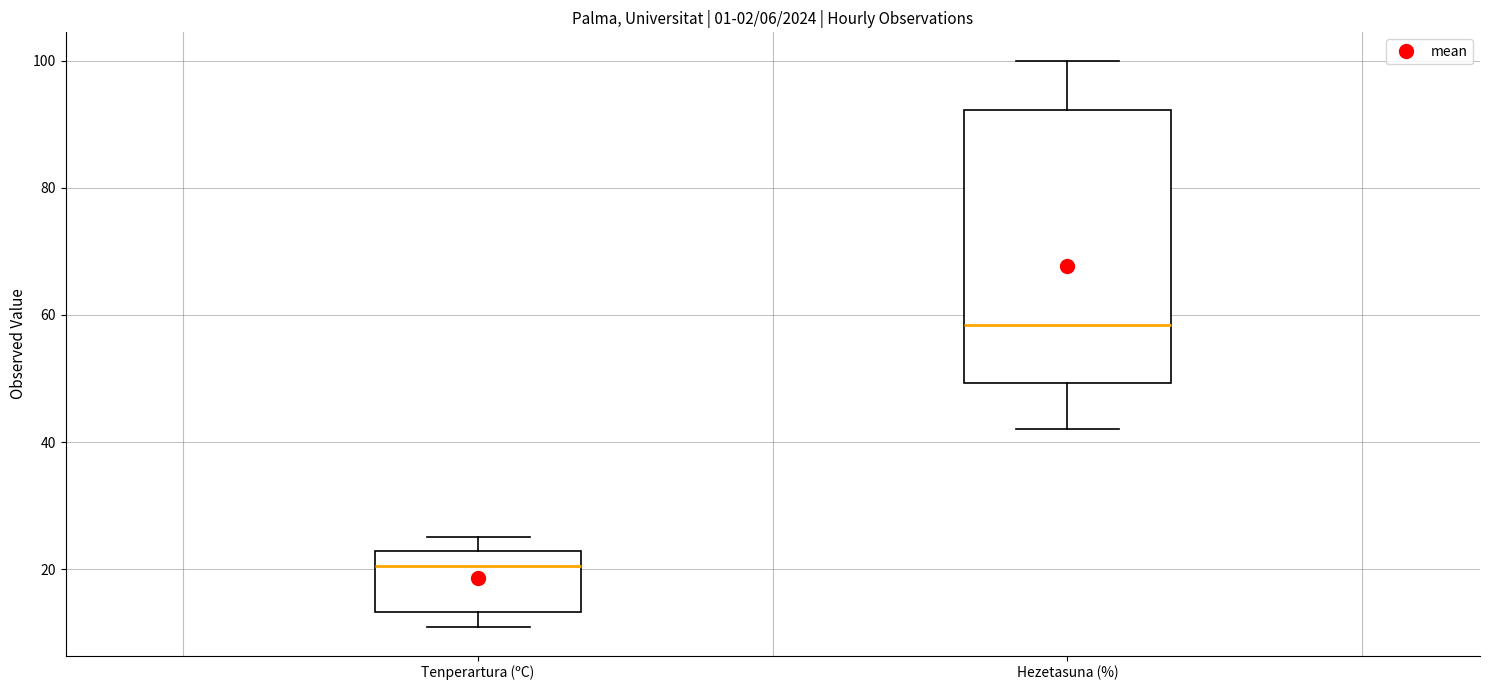

Which box has the lowest median line?

Tenperartura (ºC)